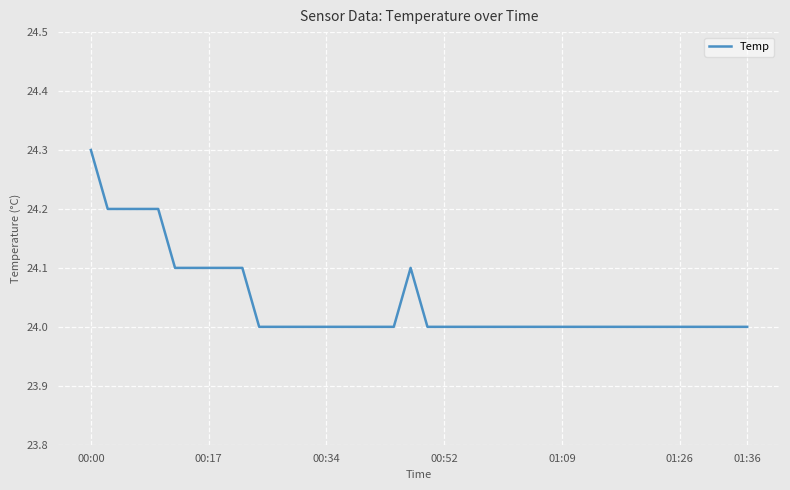

What is the minimum value shown in the chart?

24.0